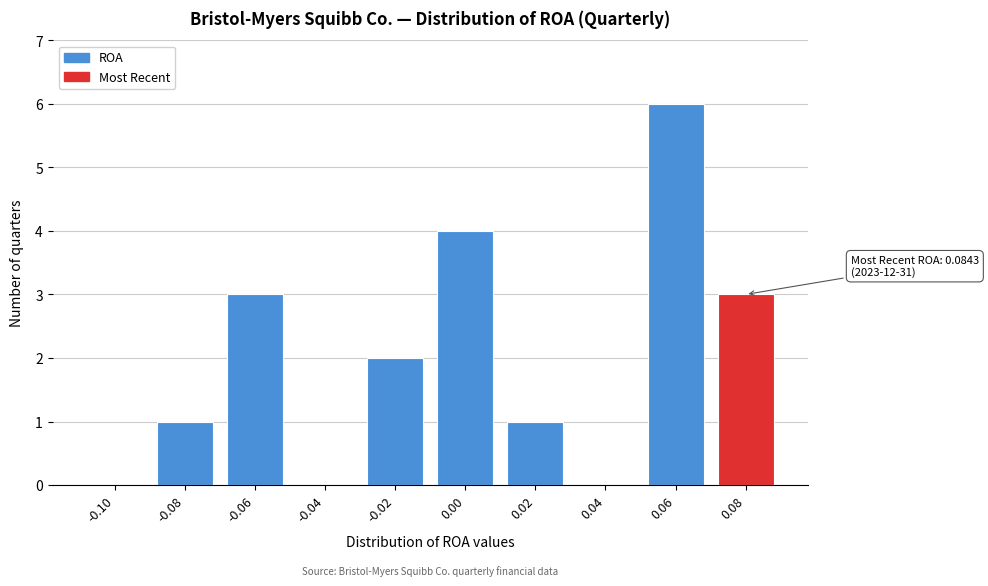

Reading left to right, extract all data points from this chart.

-0.10=0	-0.08=1	-0.06=3	-0.04=0	-0.02=2	0.00=4	0.02=1	0.04=0	0.06=6	0.08=3